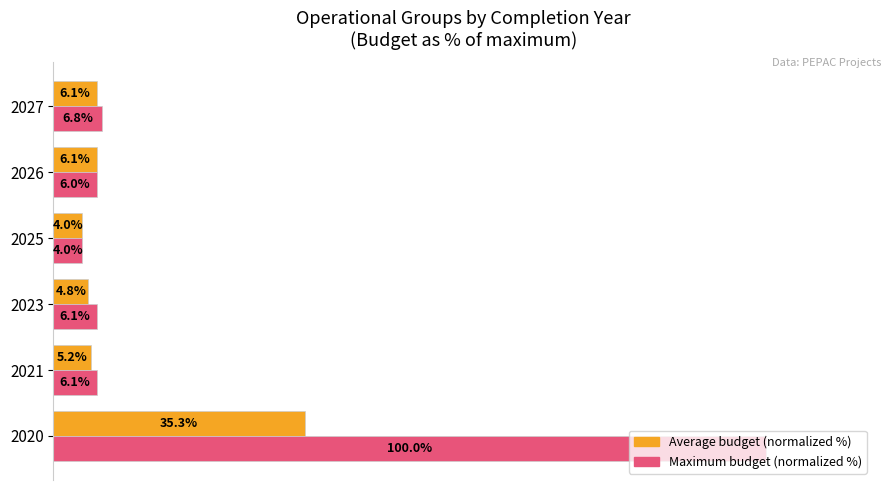

Which series has the largest total across all categories?

Maximum budget (normalized %)